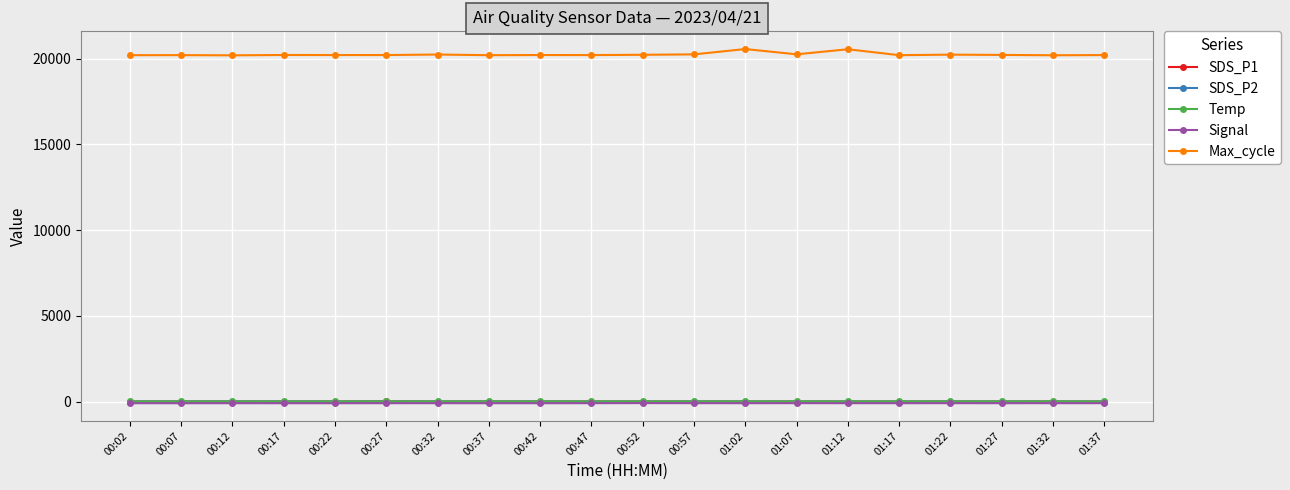

What is the sum of all SDS_P1 values?

56.9